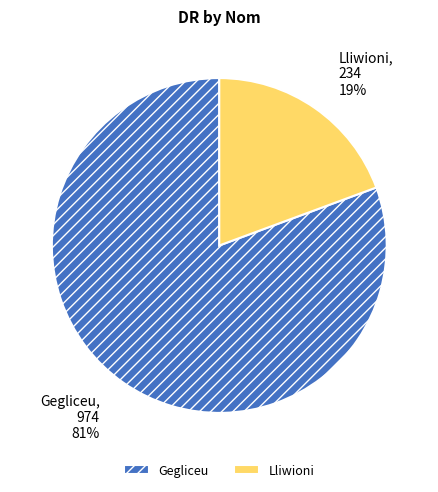

Is there a majority slice in this chart?

Yes